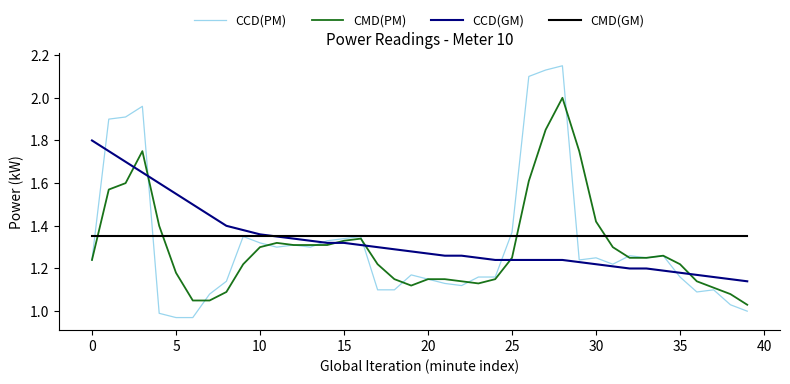

Rank the series by their maximum value, from highest to lowest.

CCD(PM), CMD(PM), CCD(GM), CMD(GM)